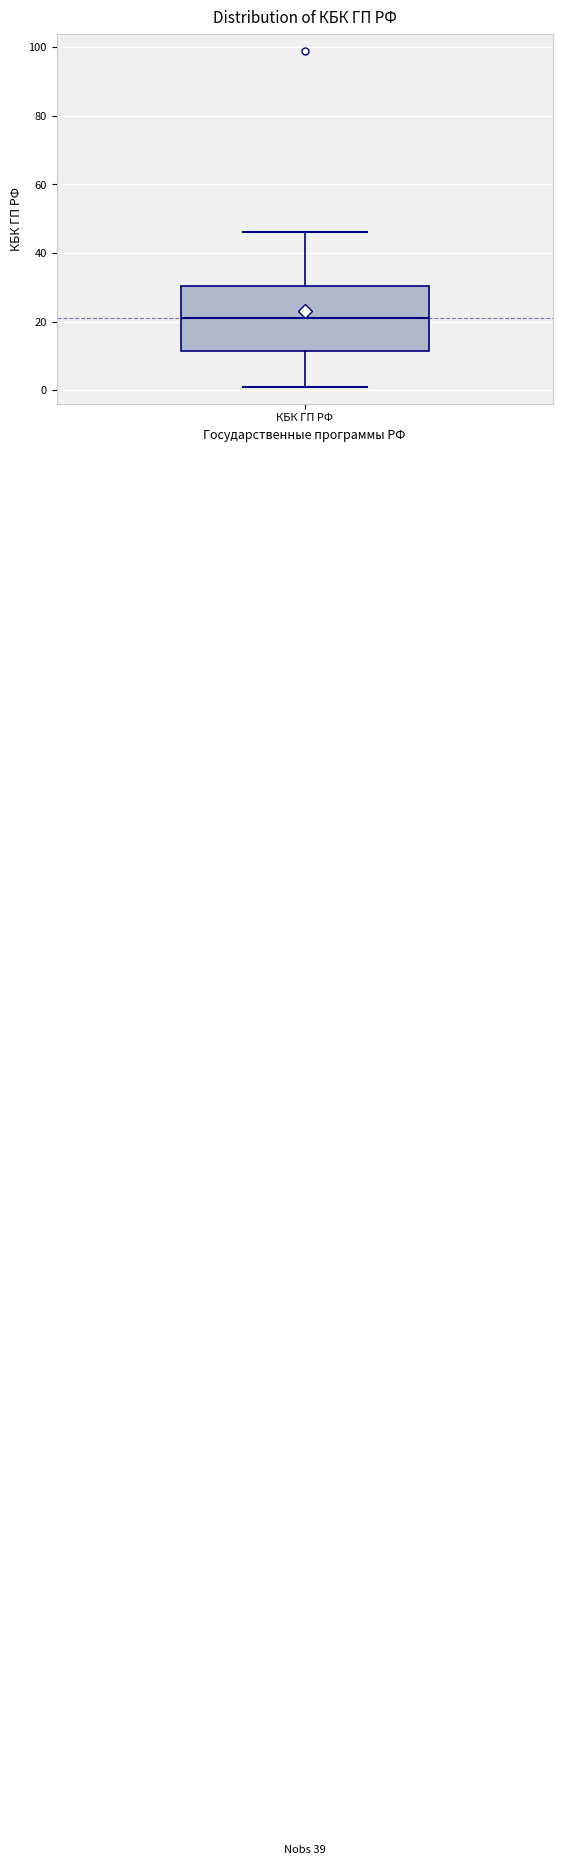

Transcribe this box plot: give where the median line is, the range the box spans, and where the two whiskers end, as read against the y-axis. The values are not printed on the chart, so give them approximately, as read against the axis.

median 22, box 12 to 30, whiskers 2 to 46